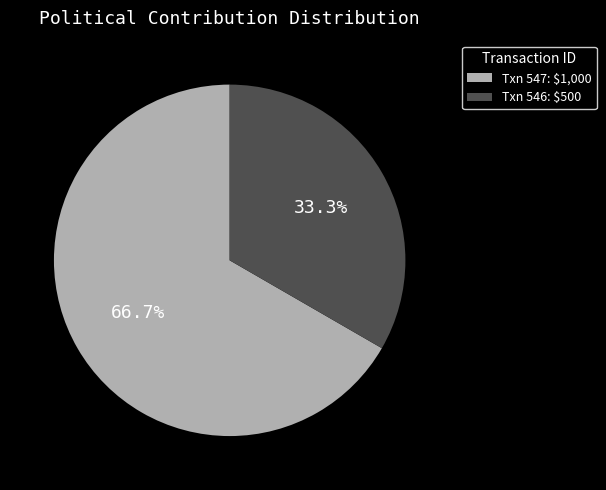

What is the largest slice in the pie chart?

Txn 547: $1,000